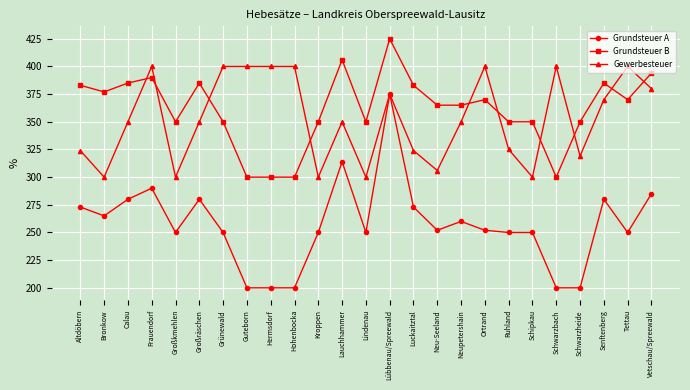

Is the value of Gewerbesteuer at Großräschen greater than the value of Grundsteuer A at Neupetershain?

Yes